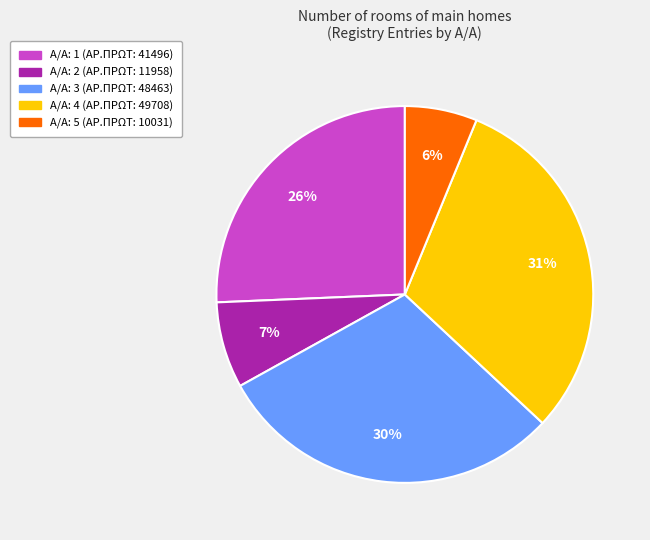

To the nearest percent, what is the difference between the largest and smallest slice percentages?

25%